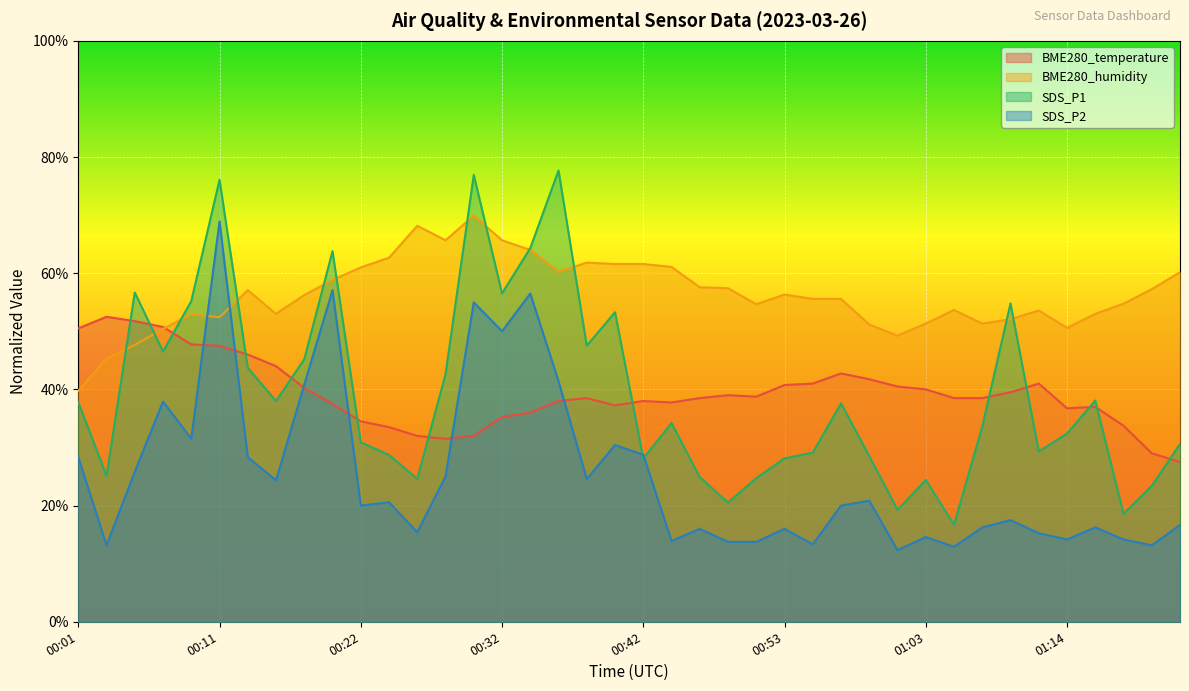

What is the label of the 25th point from the left?

00:51